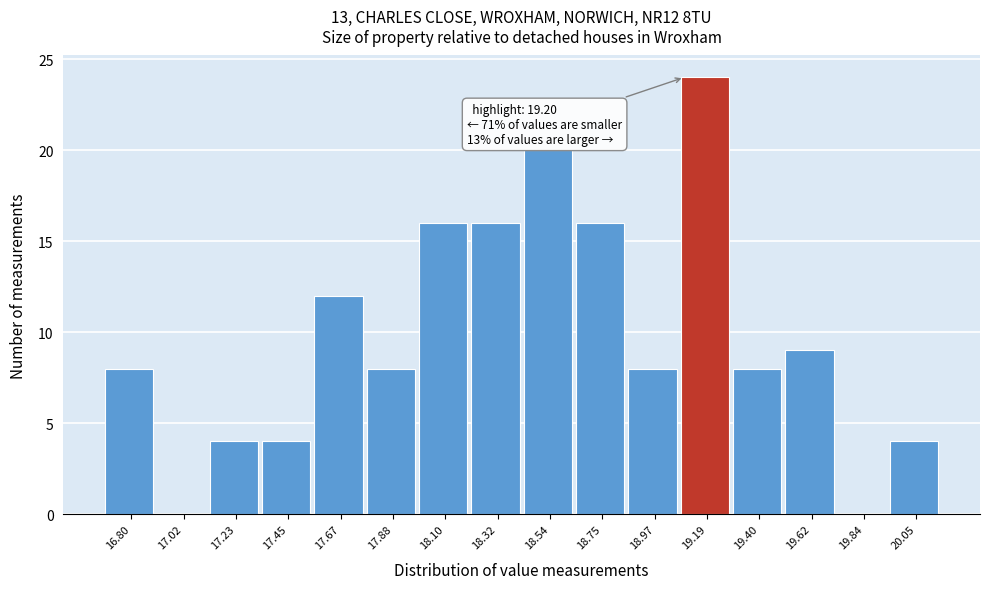

Reading right to left, what are all the values shown in this chart?

20.05=4	19.84=0	19.62=9	19.40=8	19.19=24	18.97=8	18.75=16	18.54=20	18.32=16	18.10=16	17.88=8	17.67=12	17.45=4	17.23=4	17.02=0	16.80=8